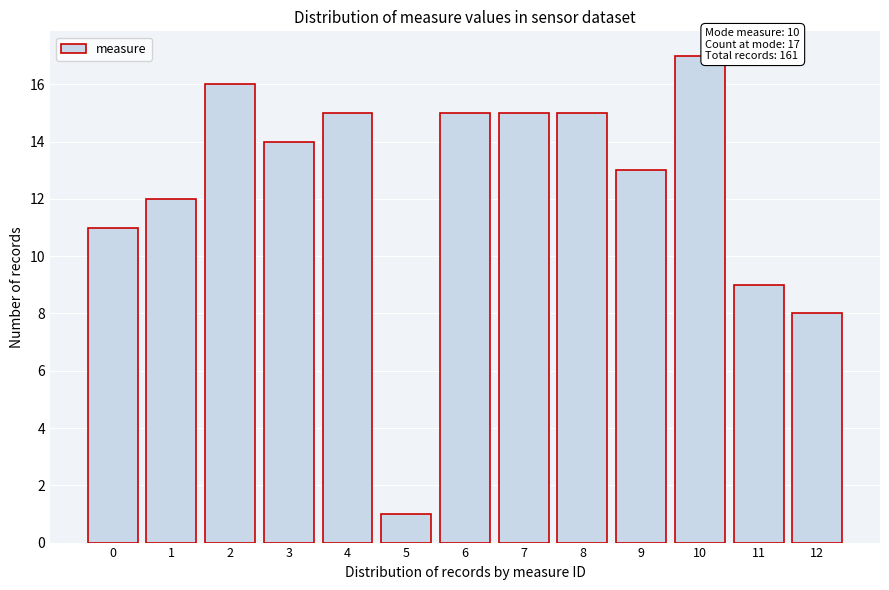

Reading left to right, transcribe all the data shown in this chart.

11	12	16	14	15	1	15	15	15	13	17	9	8